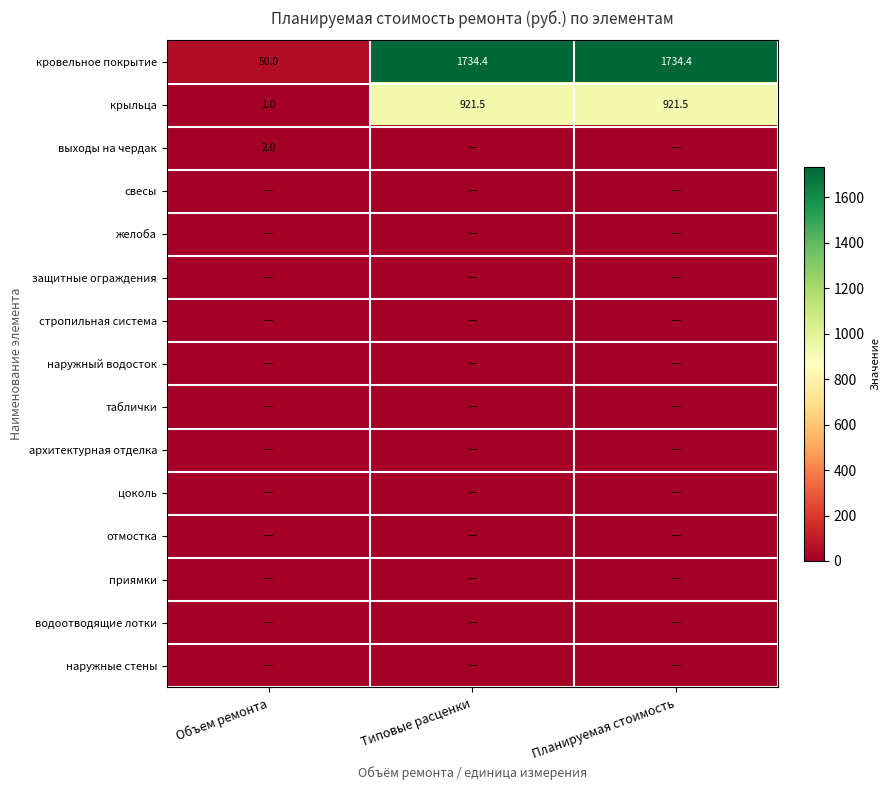

At which label is кровельное покрытие closest to 892?

Объем ремонта